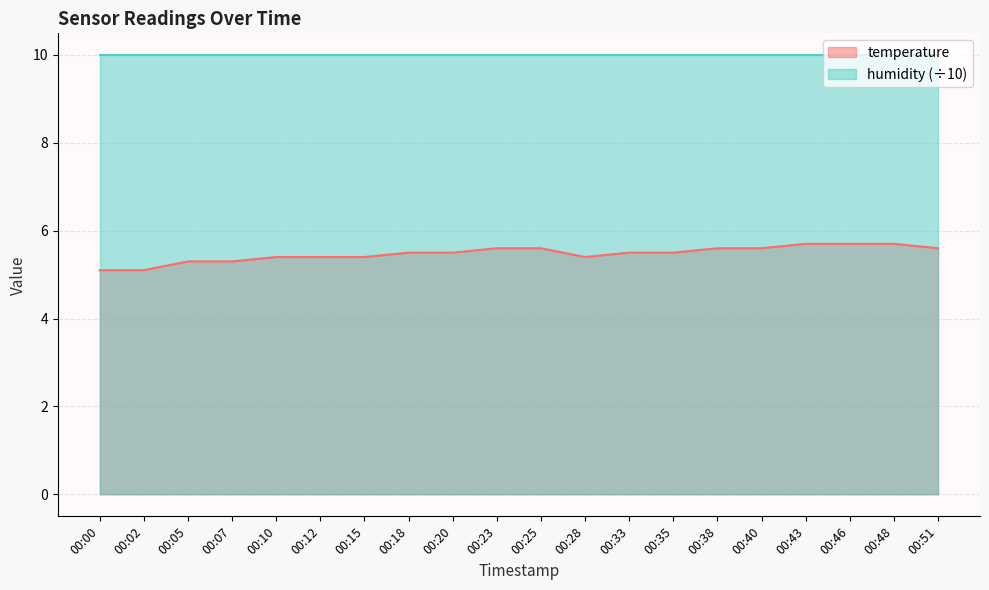

Approximately how many times larger is the value at 00:33 compared to 00:10?

1.0